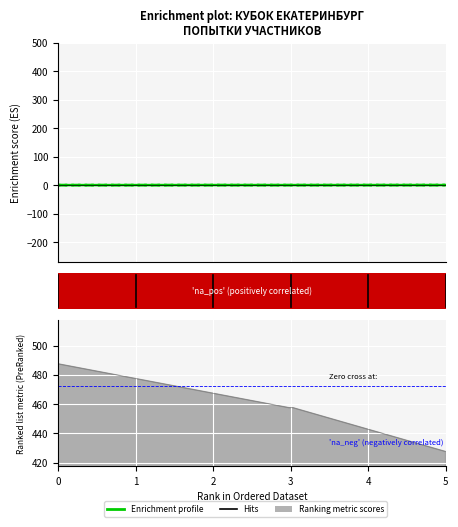

Does the chart display data point markers on the line(s)?

No